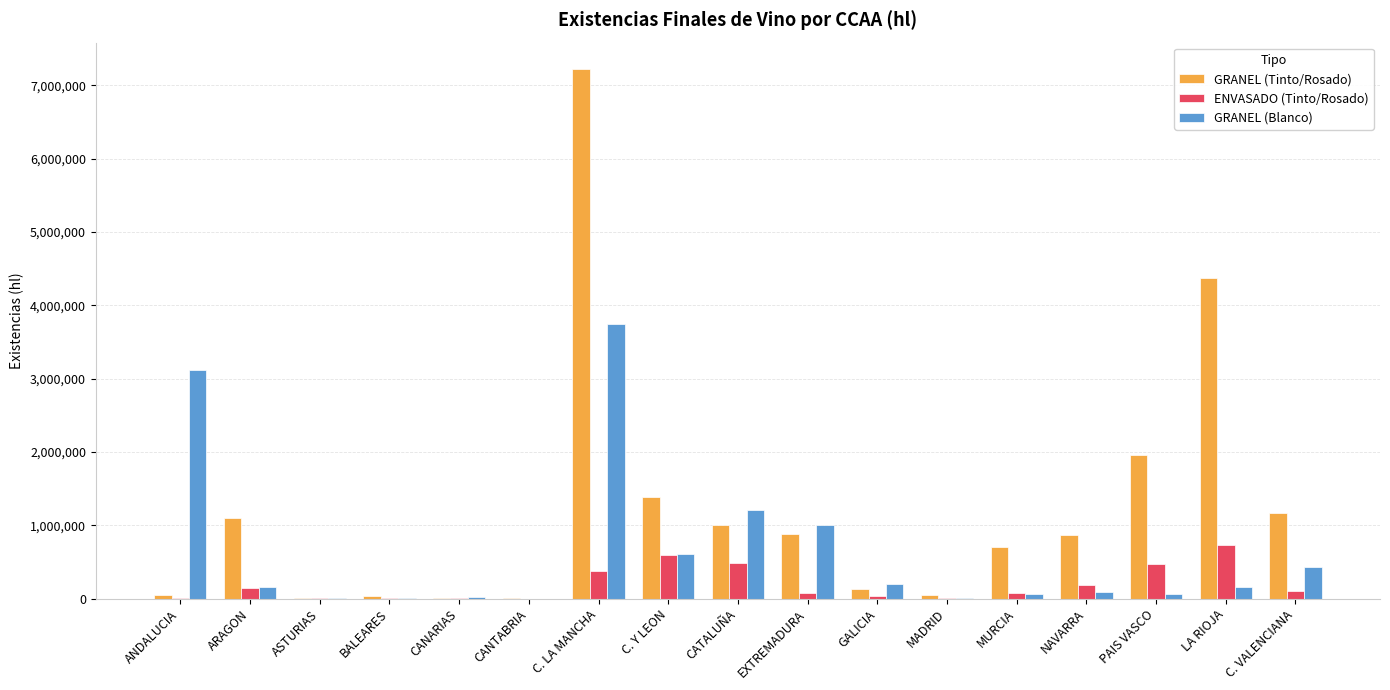

What is the maximum value for ENVASADO (Tinto/Rosado)?

734459